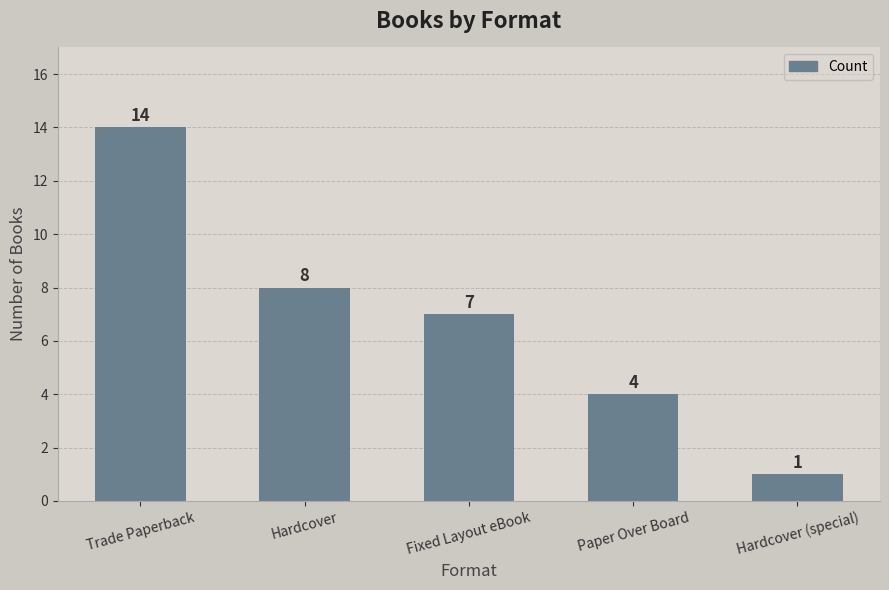

Where is the data nearest to the value 7?

Fixed Layout eBook